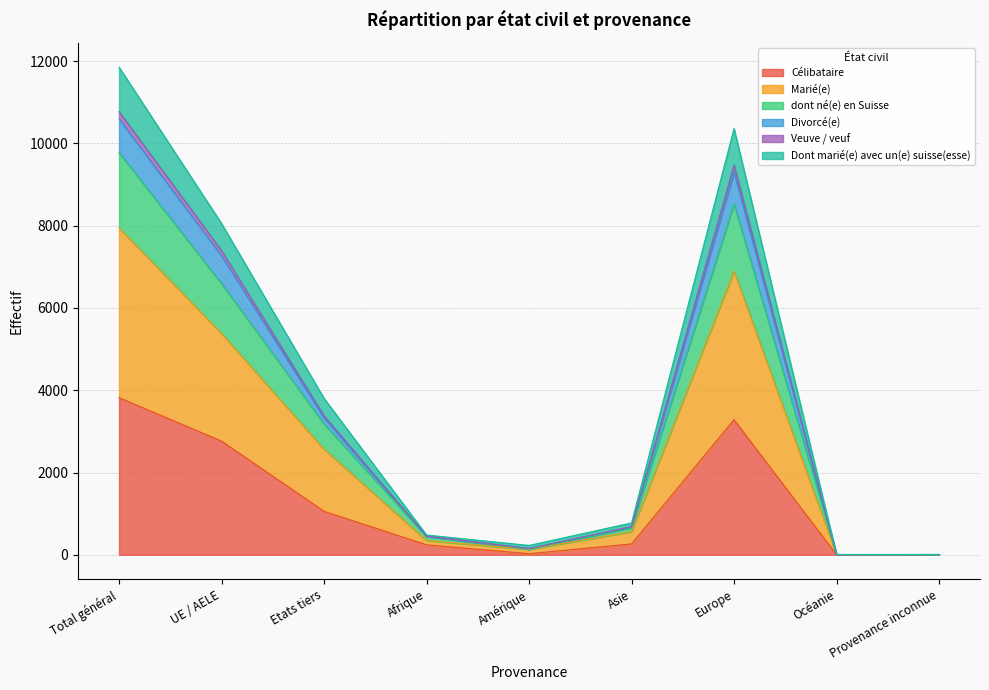

What is the maximum value for Célibataire?

3819